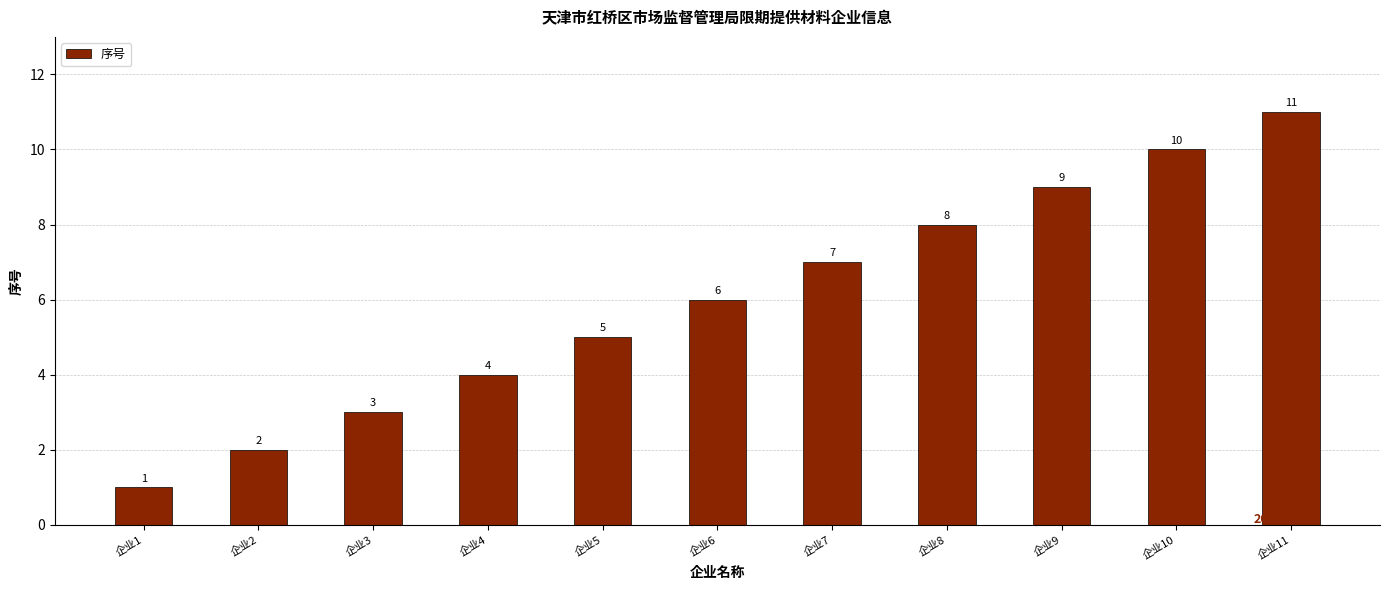

What is the value of the 1st bar from the left?

1